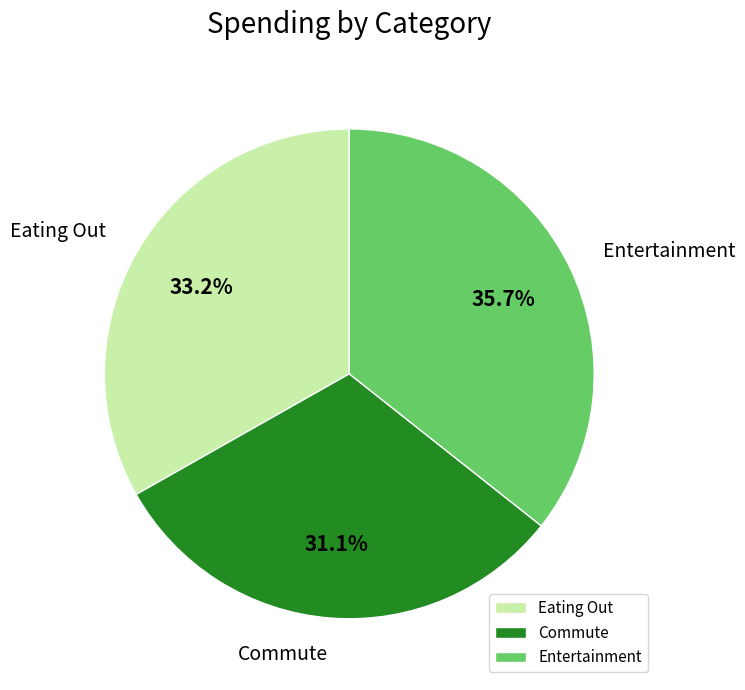

To the nearest percent, what is the average slice percentage?

33%